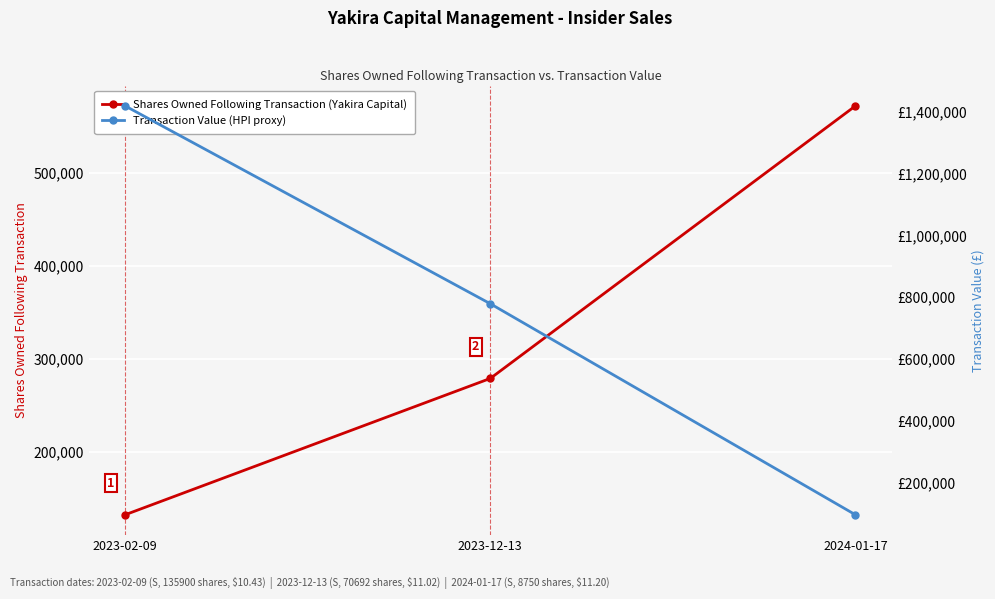

List the series in order of their peak value, lowest first.

Shares Owned Following Transaction (Yakira Capital), Transaction Value (HPI proxy)